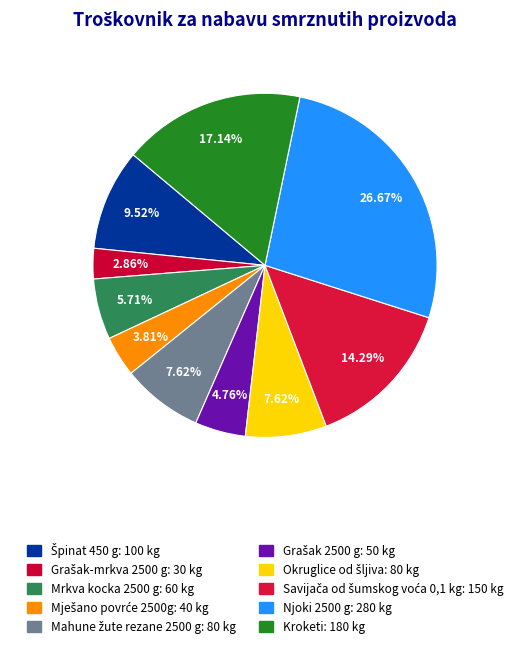

Which slice is the smallest?

Grašak-mrkva 2500 g